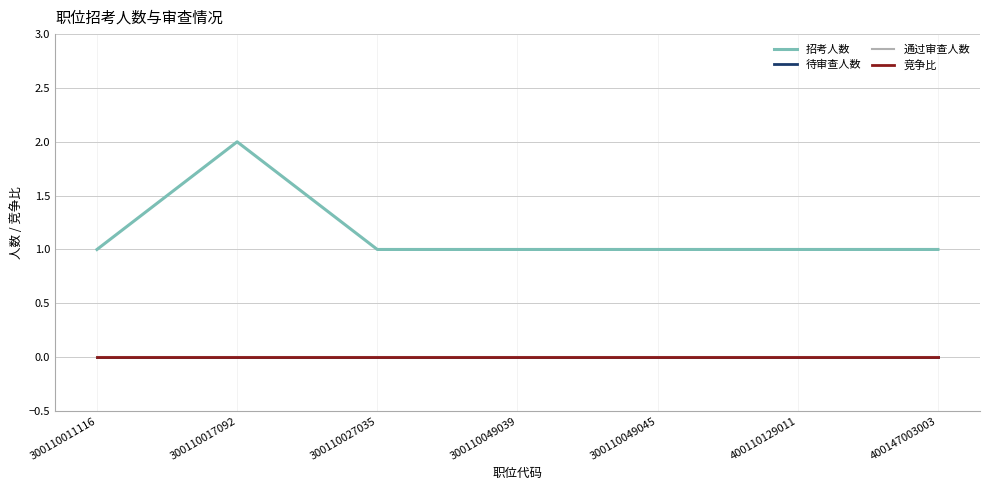

List the labels in order of 招考人数 value, smallest first.

300110011116, 300110027035, 300110049039, 300110049045, 400110129011, 400147003003, 300110017092